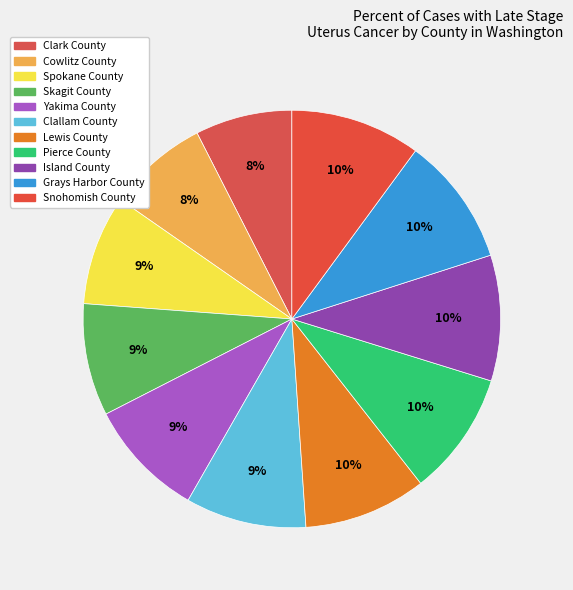

Count the number of slices in the pie.

11